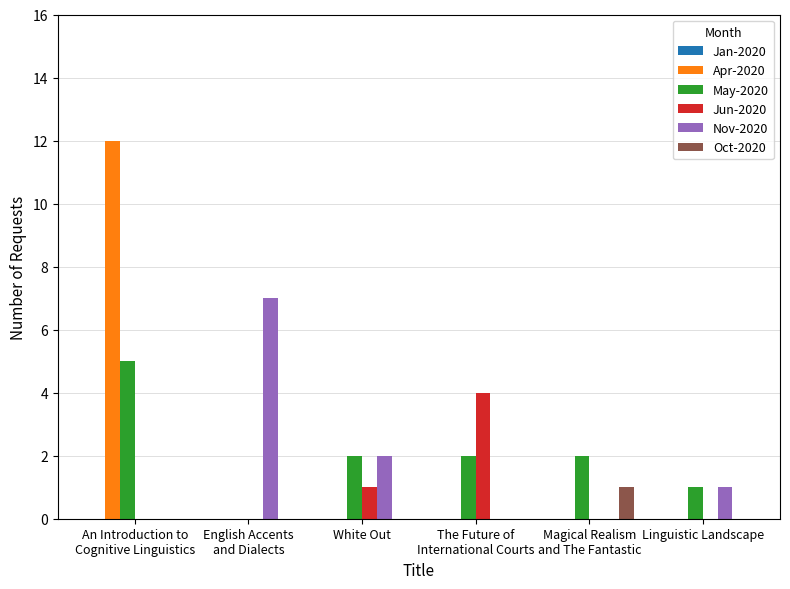

Which category has the highest value across all series?

An Introduction to
Cognitive Linguistics